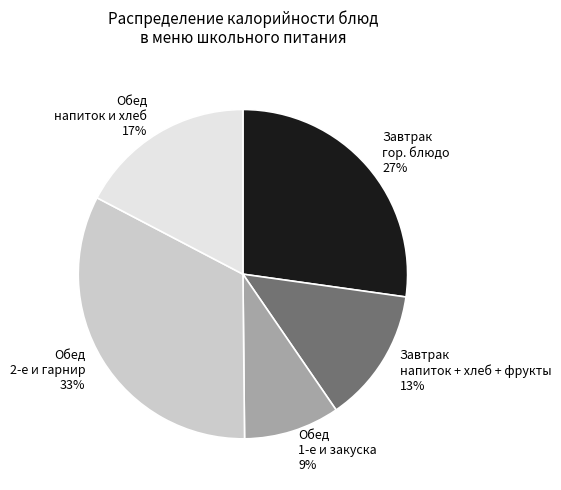

How many segments does this pie chart have?

5